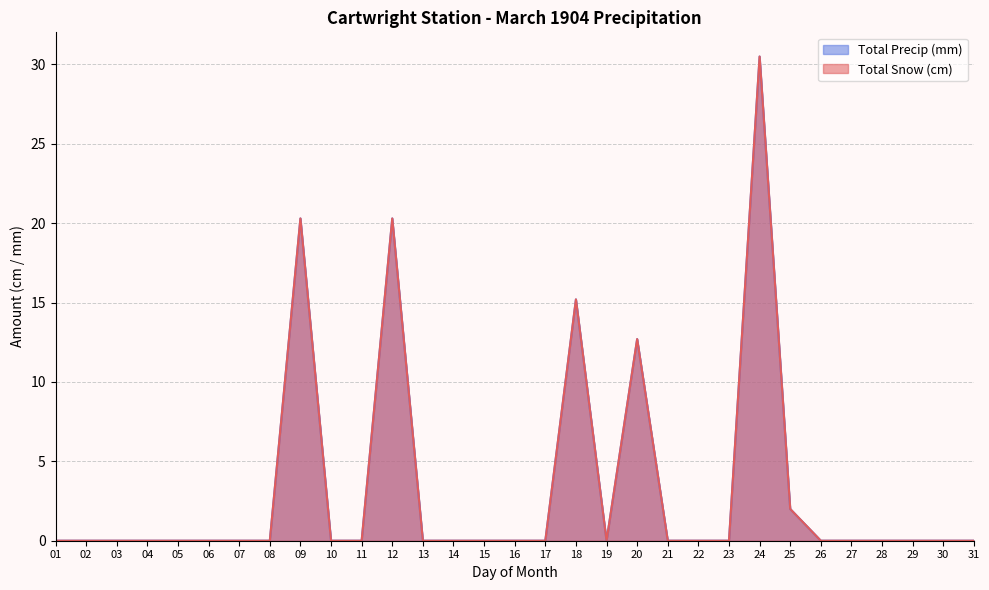

Count the number of data series in this chart.

2